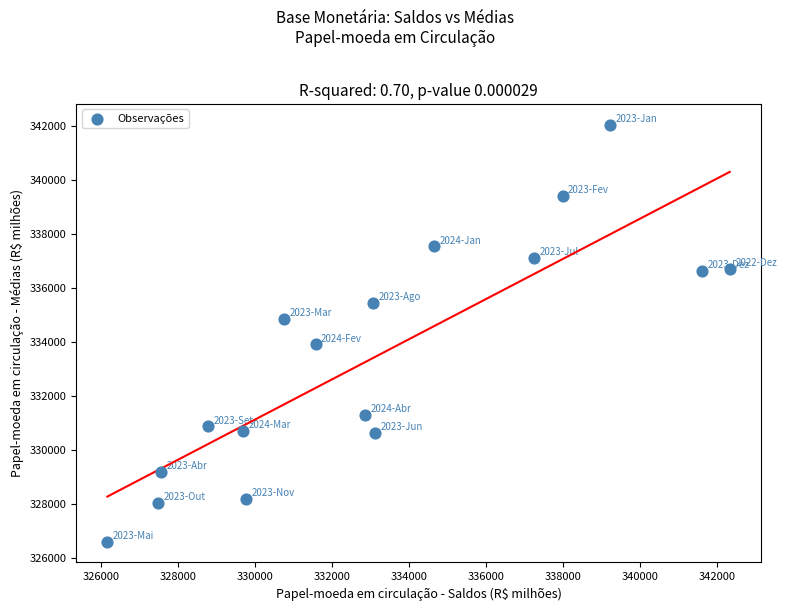

What is the range of Y values (max minus min)?

15440.6